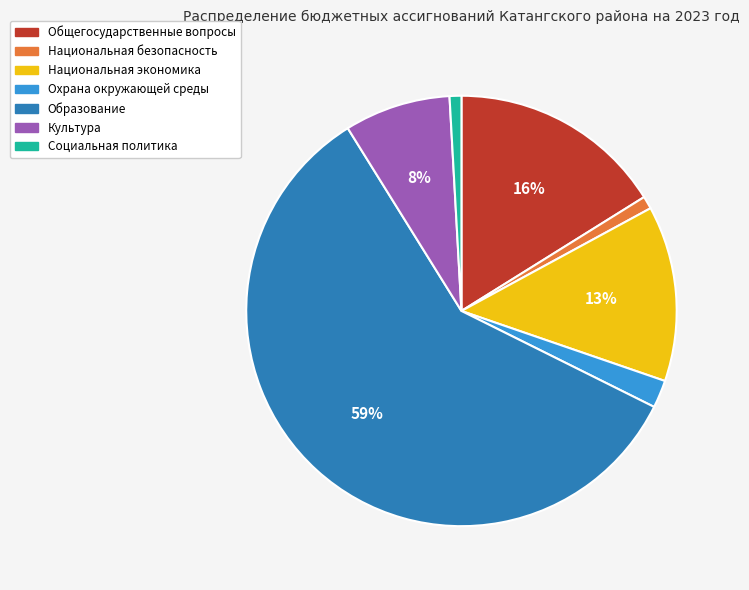

Is the sum of Культура and Общегосударственные вопросы greater than half?

No